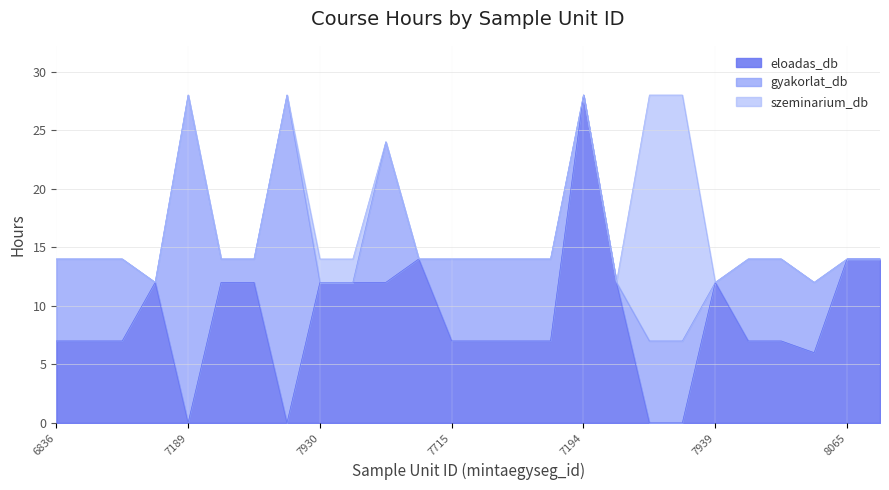

What is the maximum value for eloadas_db?

28